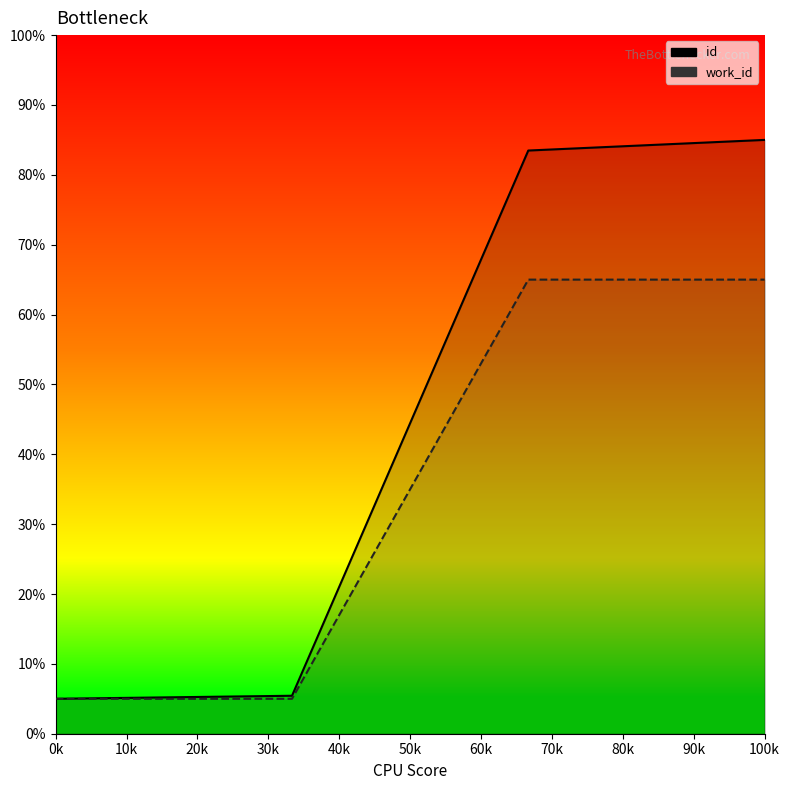

Reading left to right, list all the values displayed in this chart.

id: 5.0	5.4	83.5	85.0
work_id: 5.0	5.0	65.0	65.0